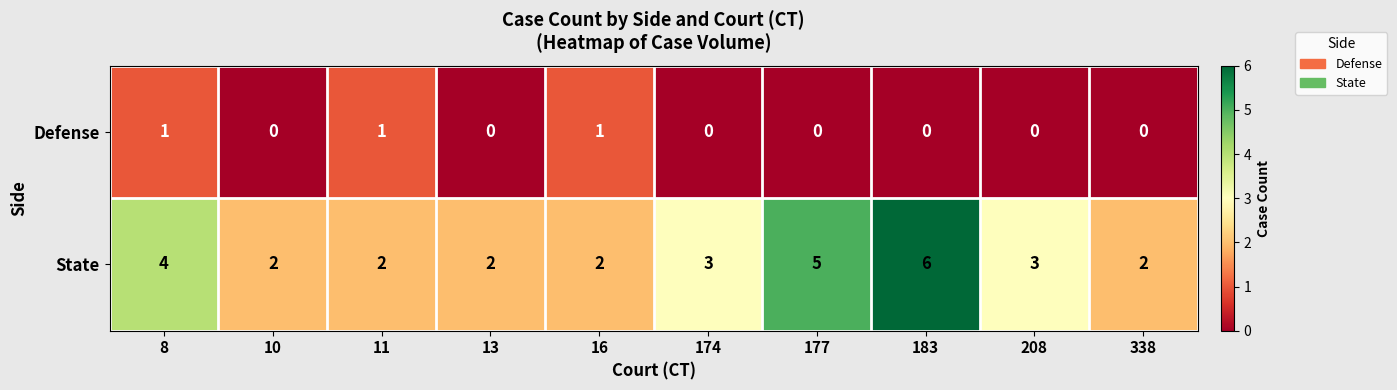

What is the greatest value displayed?

6